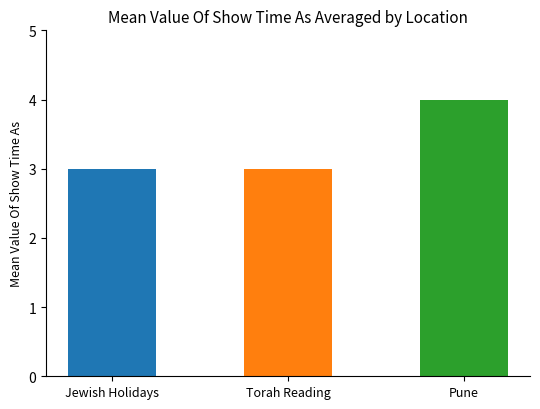

Rank the categories by value from lowest to highest.

Torah Reading, Jewish Holidays, Pune